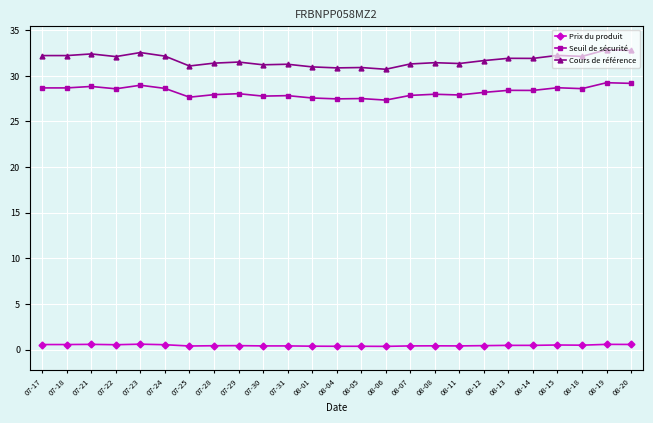

Is the value of Seuil de sécurité at 07-23 greater than the value of Cours de référence at 08-05?

No